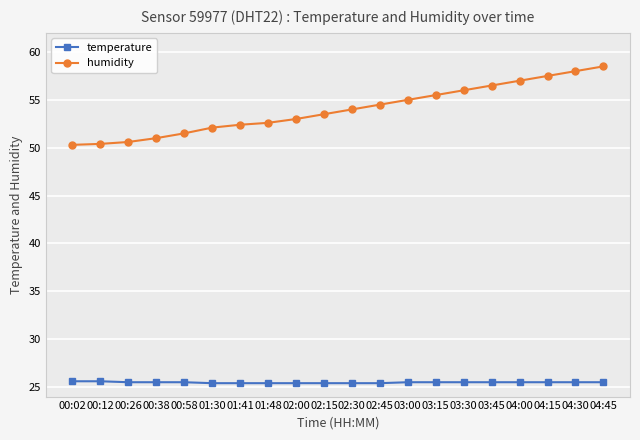

What value does the temperature series have at 00:12?

25.6